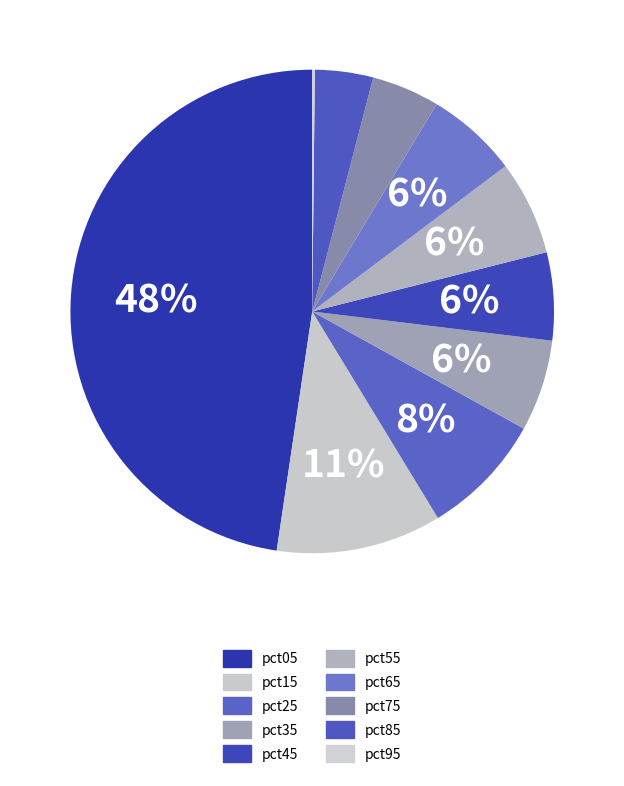

Is there a majority slice in this chart?

No